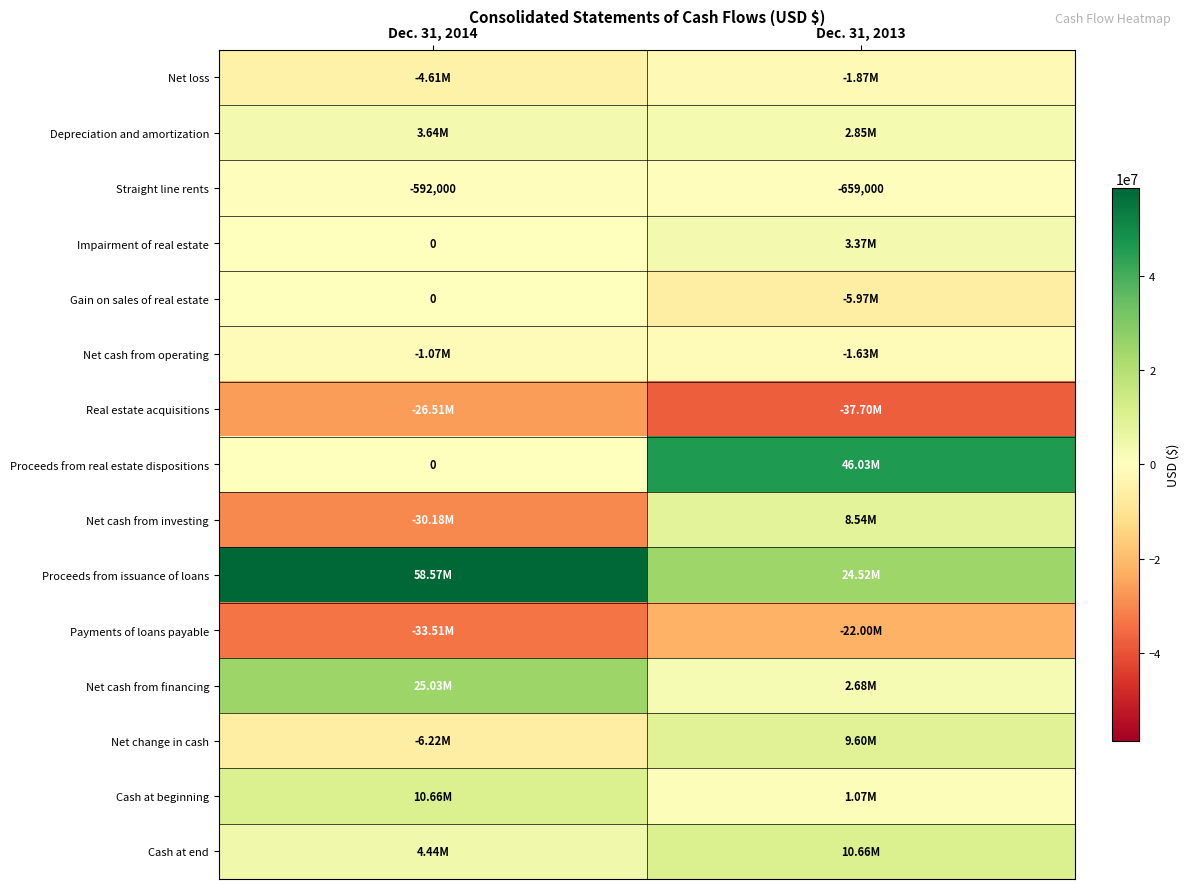

What is the sum of the Straight line rents values at Dec. 31, 2014 and Dec. 31, 2013?

-1251000